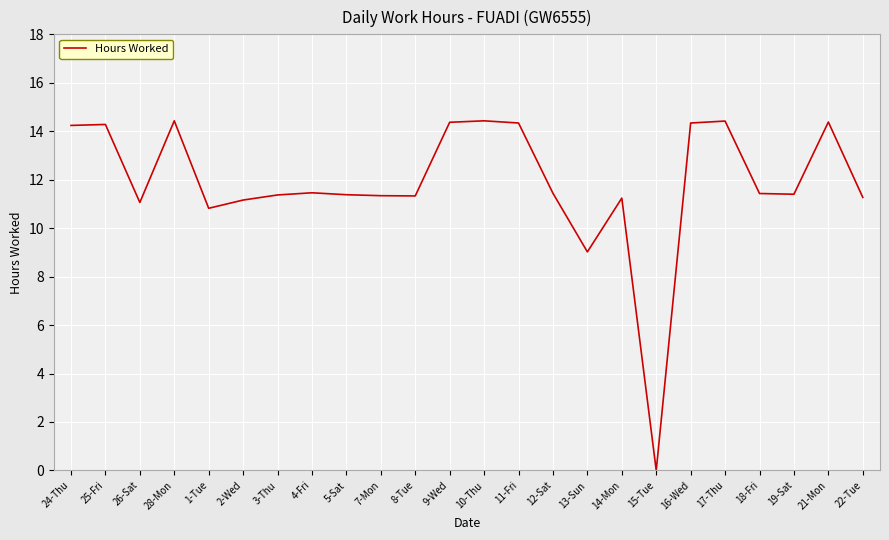

What is the average value?

11.9